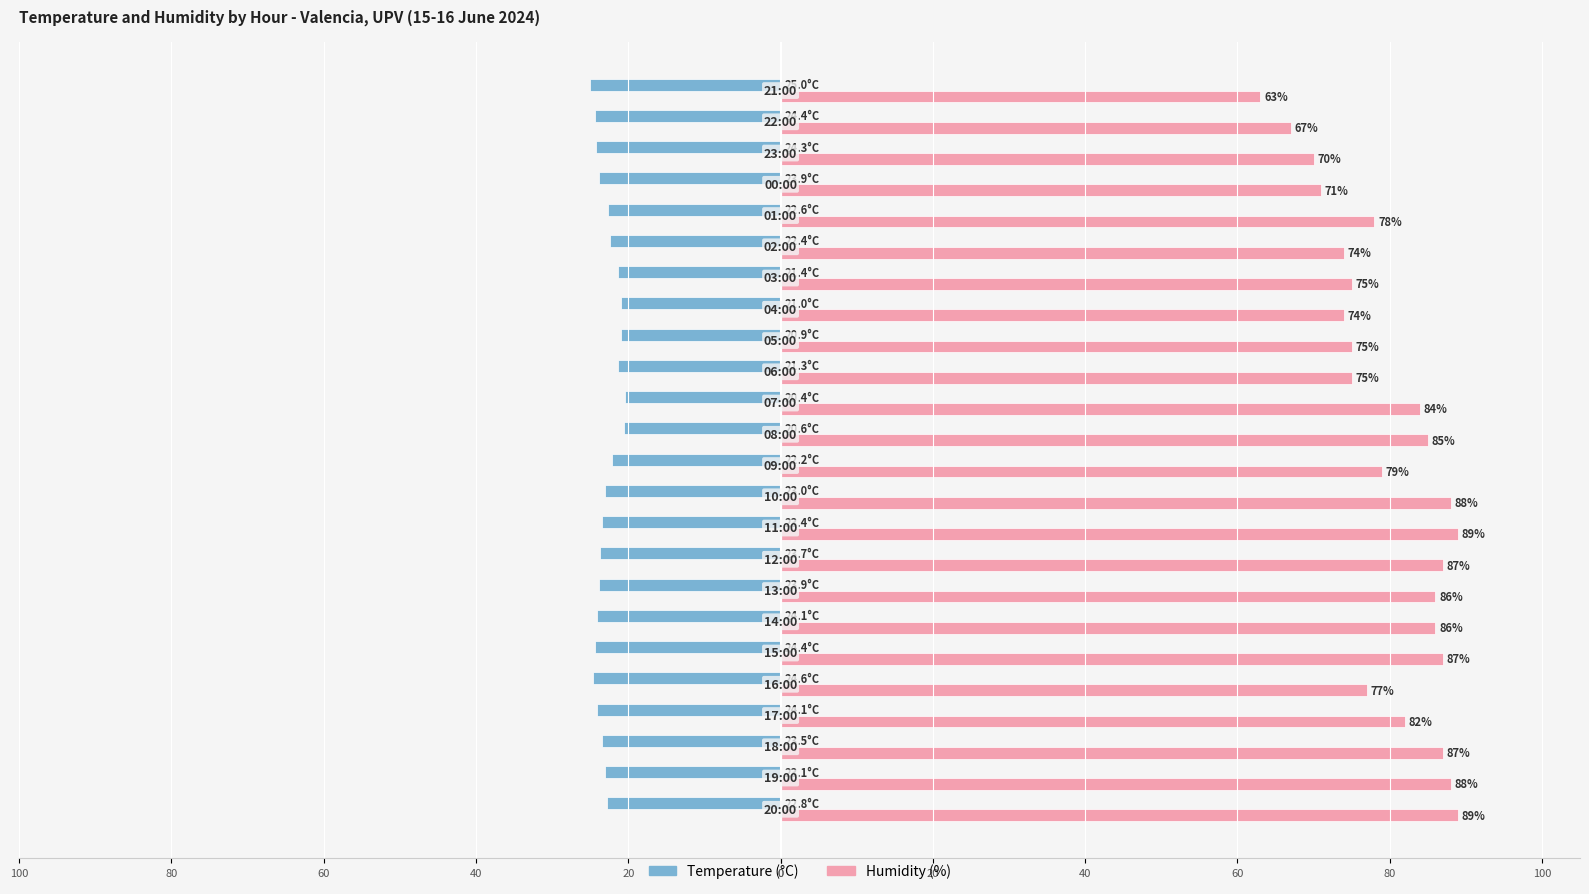

What are all the series names shown in the legend?

Temperature (°C), Humidity (%)